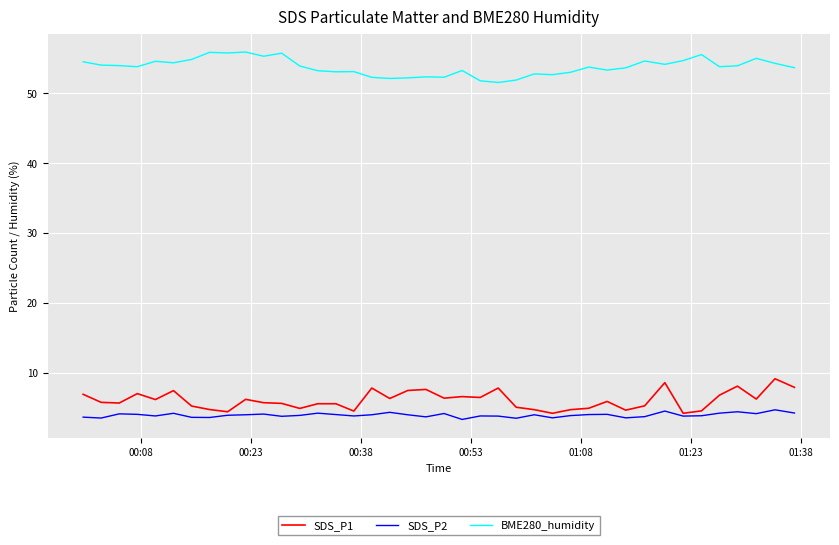

Does the chart have visible grid lines?

Yes